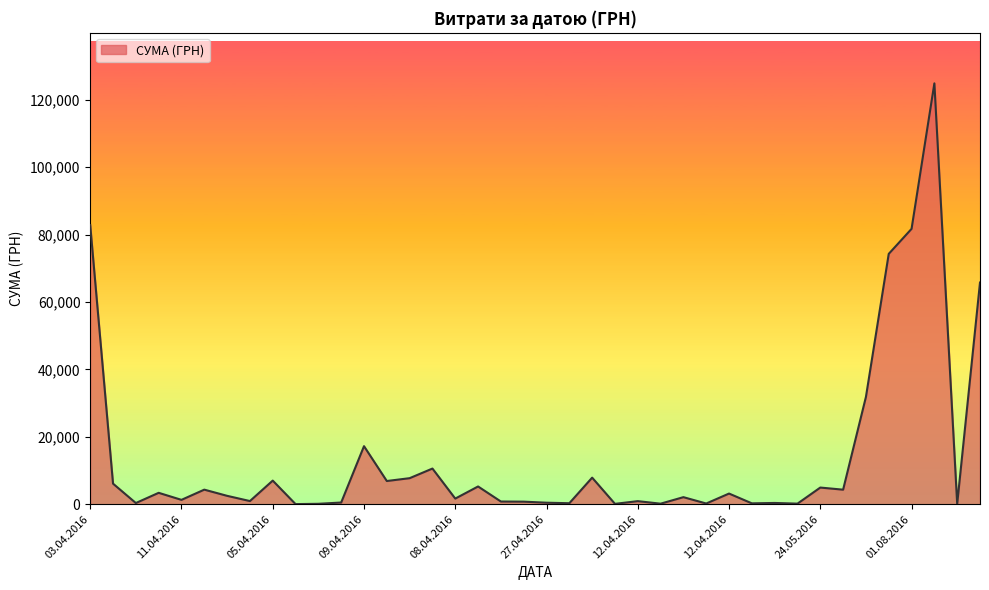

Does the chart display data point markers on the line(s)?

No